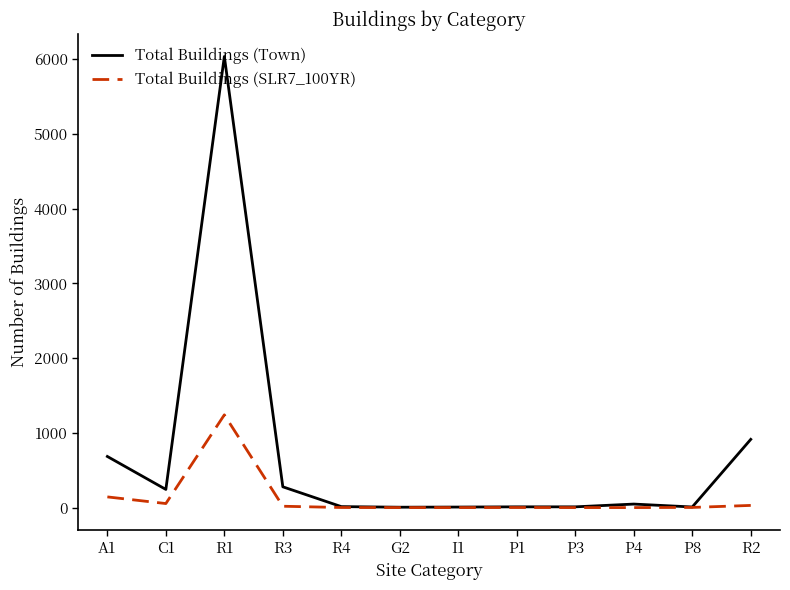

Which series has the largest total across all categories?

Total Buildings (Town)